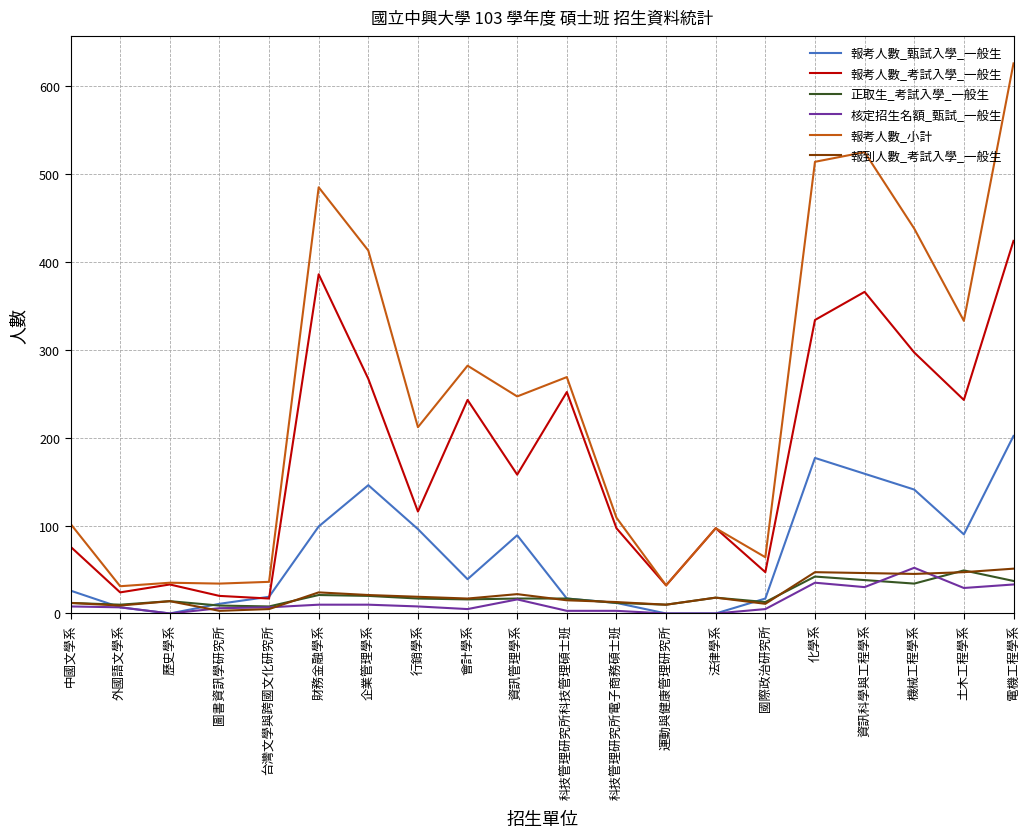

What is the maximum value for 報到人數_考試入學_一般生?

51